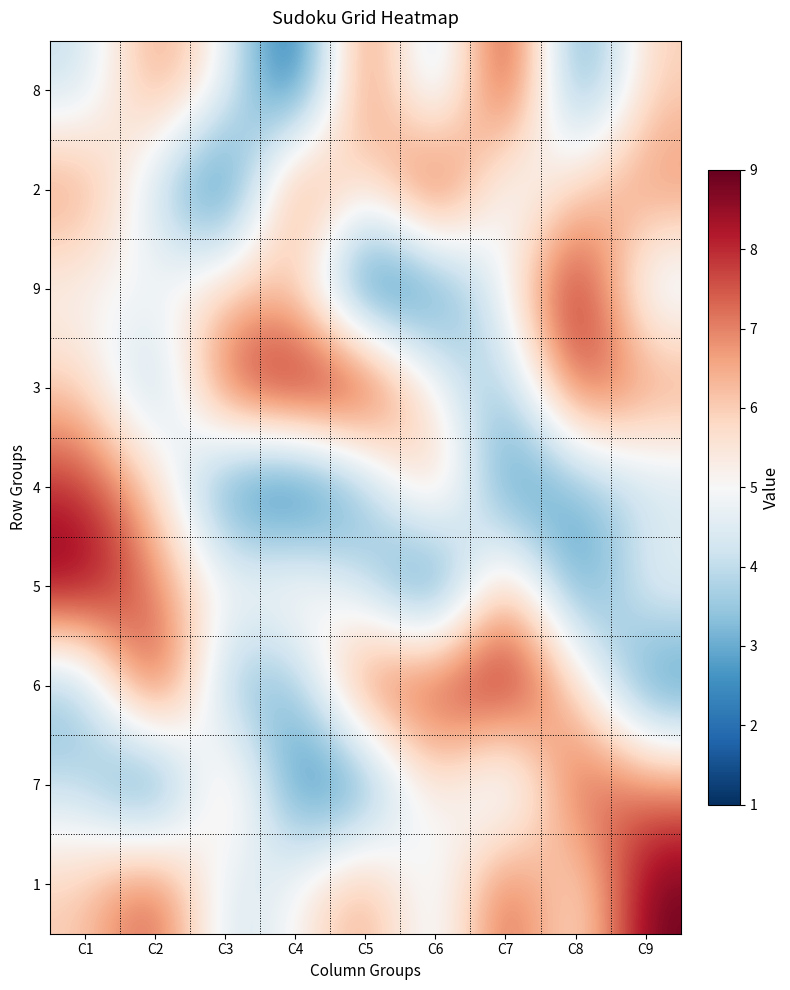

At which category is the sum across all series the highest?

C1